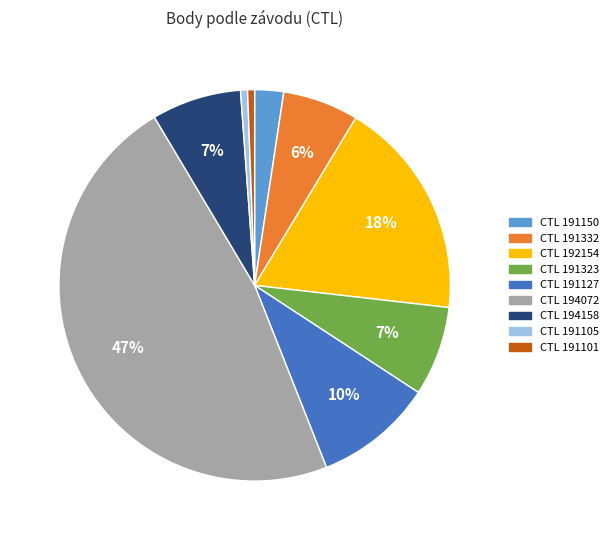

Is there any slice that represents more than half of the pie?

No